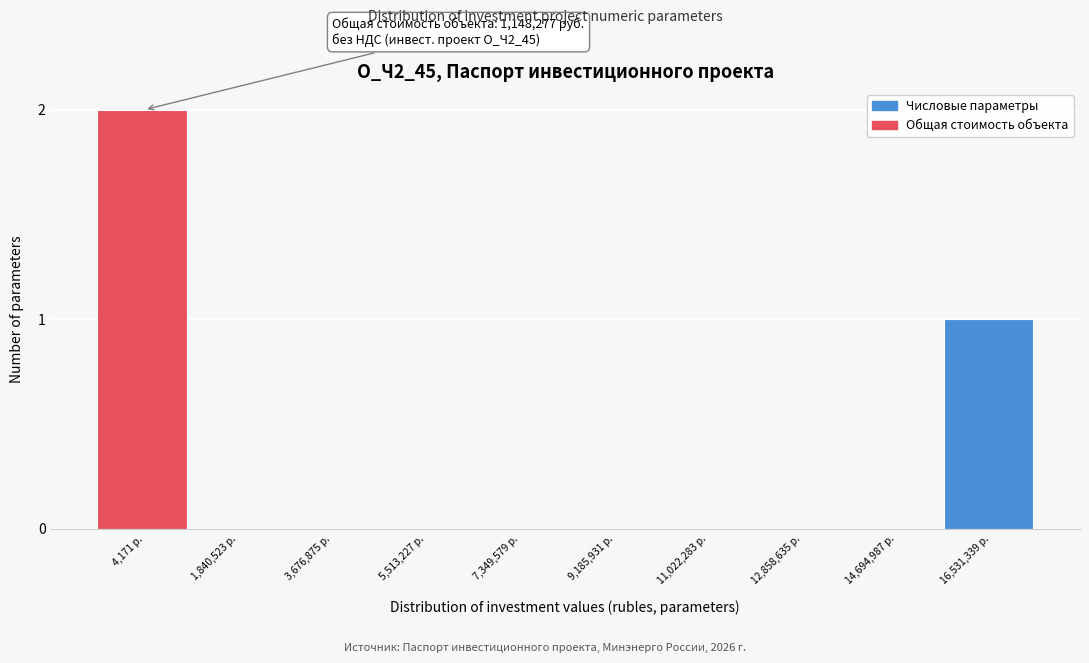

Reading left to right, extract all data points from this chart.

4,171 р.=2	1,840,523 р.=0	3,676,875 р.=0	5,513,227 р.=0	7,349,579 р.=0	9,185,931 р.=0	11,022,283 р.=0	12,858,635 р.=0	14,694,987 р.=0	16,531,339 р.=1